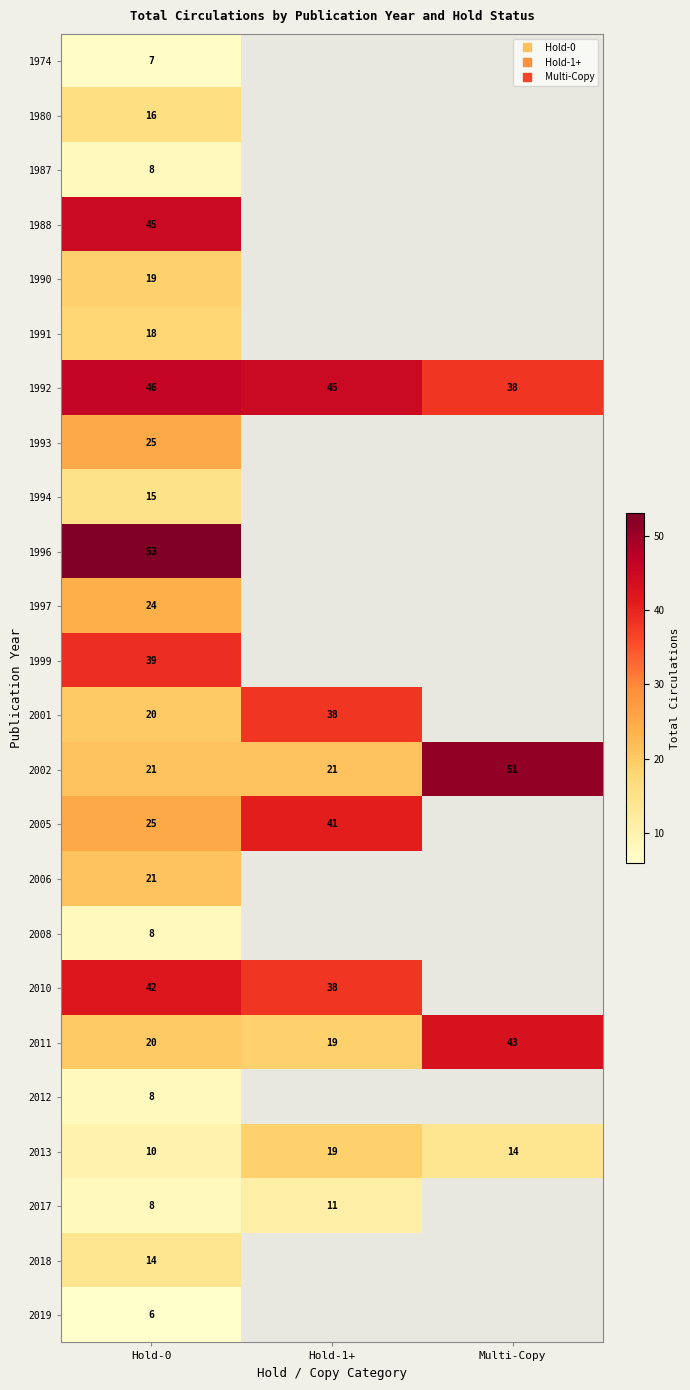

How many values in the 2001 series are below 38?

1